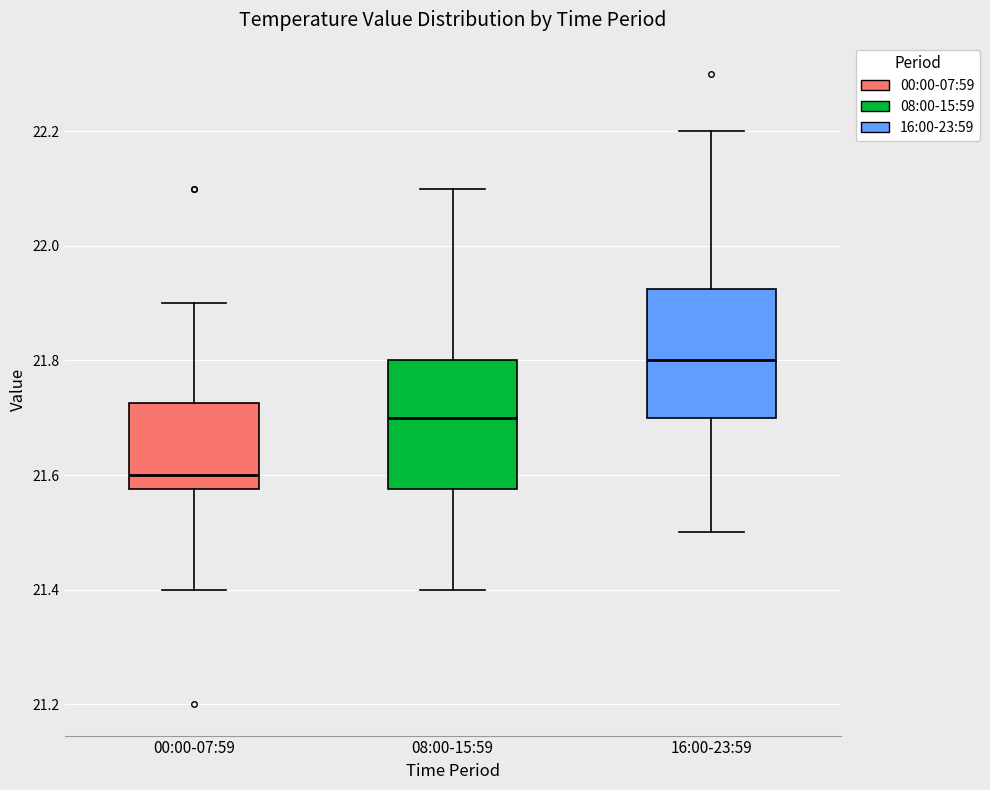

Reading left to right, read every box against the y-axis: the position of its median line, the range the box covers, and the ends of its whiskers. The values are not printed on the chart, so give them approximately, as read against the axis.

00:00-07:59: median 21.60, box 21.58 to 21.72, whiskers 21.40 to 21.90
08:00-15:59: median 21.70, box 21.58 to 21.80, whiskers 21.40 to 22.10
16:00-23:59: median 21.80, box 21.70 to 21.92, whiskers 21.50 to 22.20